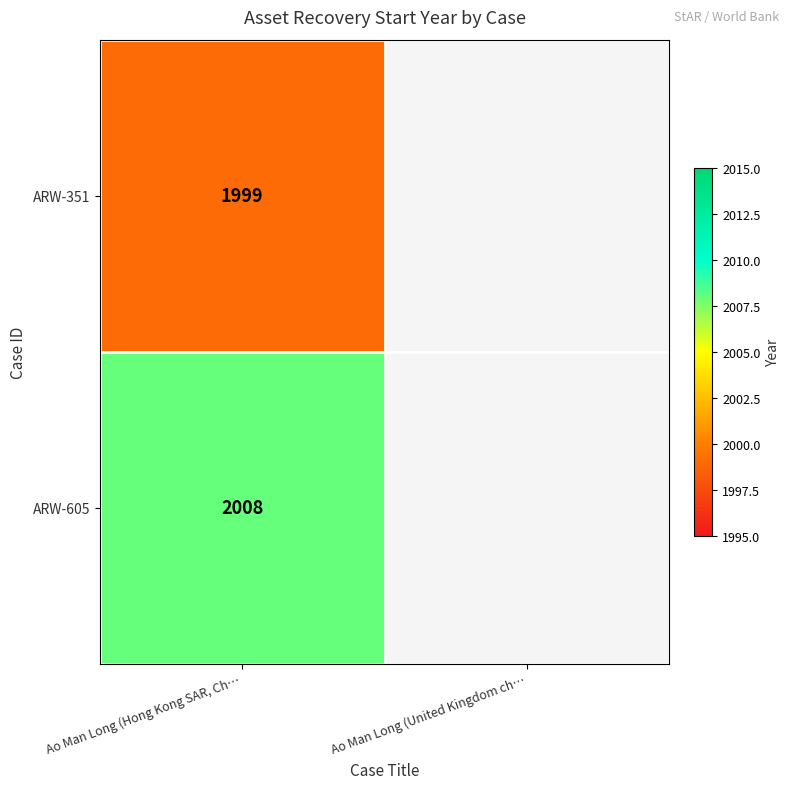

At which category is the sum across all series the highest?

Ao Man Long (Hong Kong SAR, Ch…